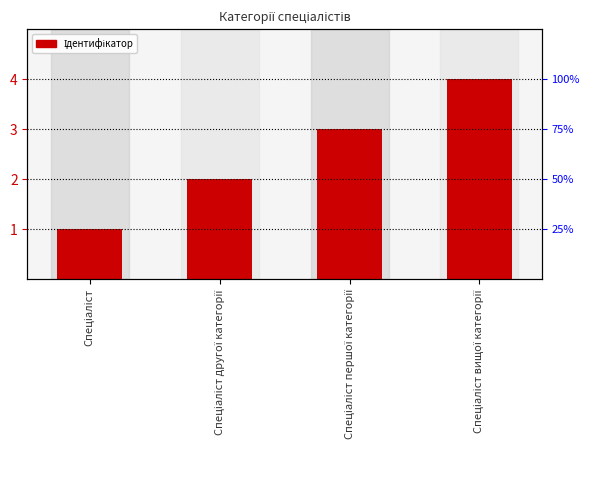

Rank the categories by value from lowest to highest.

Спеціаліст, Спеціаліст другої категорії, Спеціаліст першої категорії, Спеціаліст вищої категорії